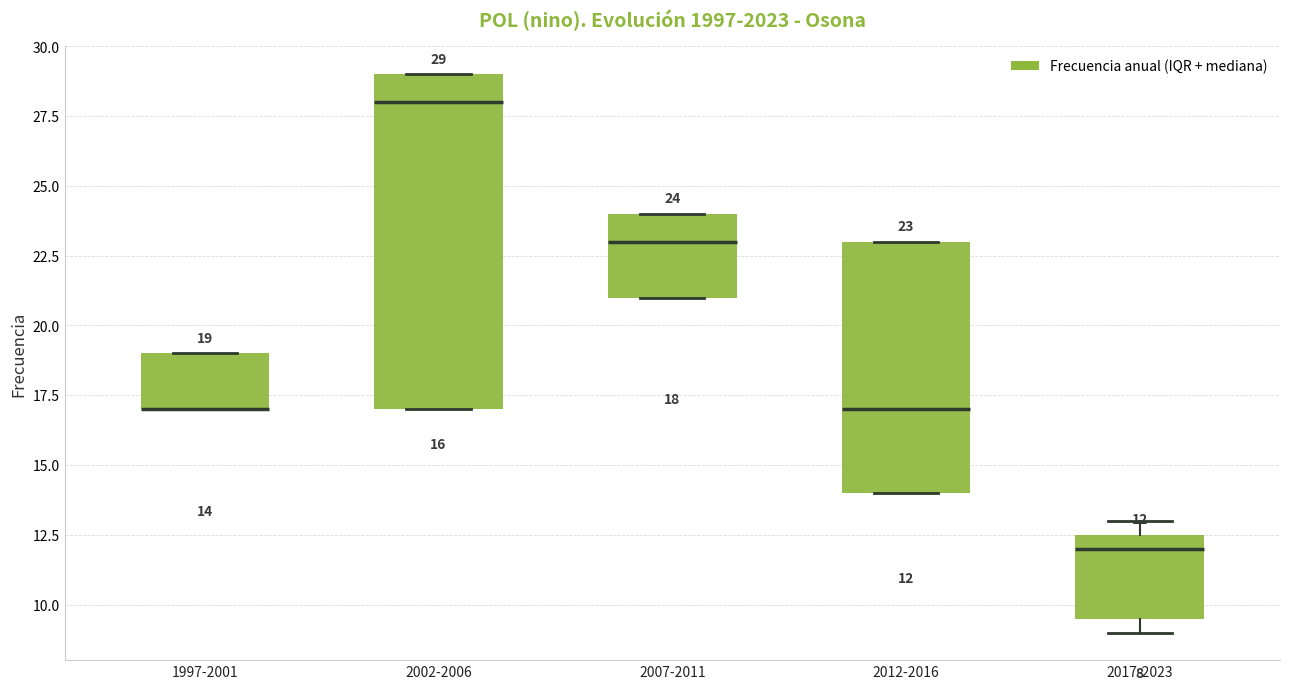

Which box is the tallest, from its lower edge to its upper edge?

2002-2006